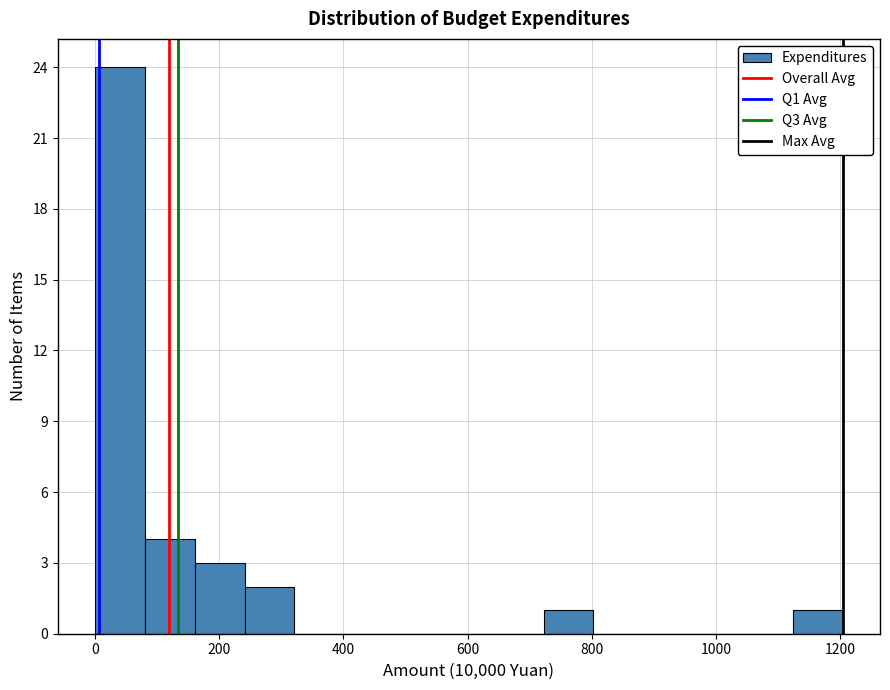

Reading left to right, transcribe this chart: for each bar, give the range it covers on the x-axis and its height. Neither the bar edges nor the heights are printed on the chart, so give them approximately, as read against the axes.

0 to 80: 24
80 to 160: 4
160 to 240: 3
240 to 320: 2
320 to 400: 0
400 to 480: 0
480 to 560: 0
560 to 640: 0
640 to 720: 0
720 to 800: 1
800 to 880: 0
880 to 960: 0
960 to 1040: 0
1040 to 1120: 0
1120 to 1200: 1